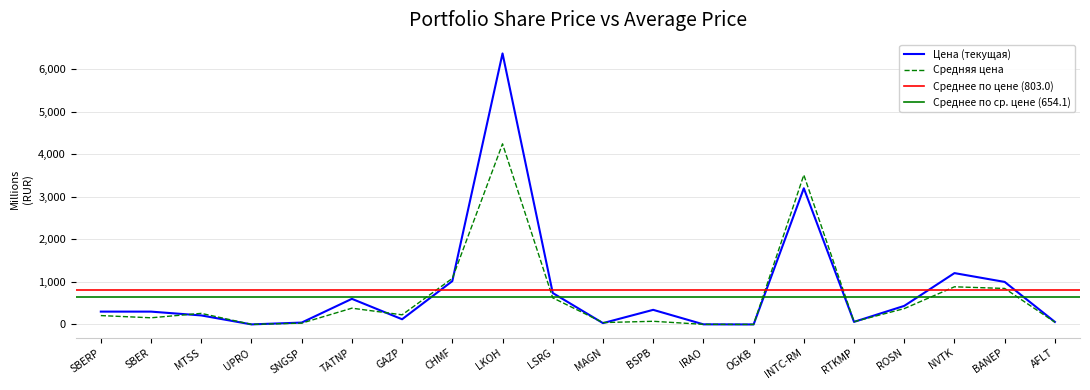

Reading left to right, list all the values displayed in this chart.

Цена: SBERP=302.1	SBER=301.8	MTSS=212.3	UPRO=1.5	SNGSP=44.3	TATNP=602.2	GAZP=122.6	CHMF=1019.2	LKOH=6370.5	LSRG=739.4	MAGN=31.5	BSPB=343.7	IRAO=3.1	OGKB=0.4	INTC-RM=3201.0	RTKMP=60.8	ROSN=436.9	NVTK=1207.2	BANEP=1000.0	AFLT=60.1
Средняя цена: SBERP=208.8	SBER=157.0	MTSS=260.5	UPRO=1.9	SNGSP=31.0	TATNP=382.6	GAZP=226.9	CHMF=1081.7	LKOH=4245.9	LSRG=626.0	MAGN=44.4	BSPB=74.5	IRAO=3.0	OGKB=0.5	INTC-RM=3514.3	RTKMP=65.0	ROSN=372.9	NVTK=885.3	BANEP=846.3	AFLT=53.2